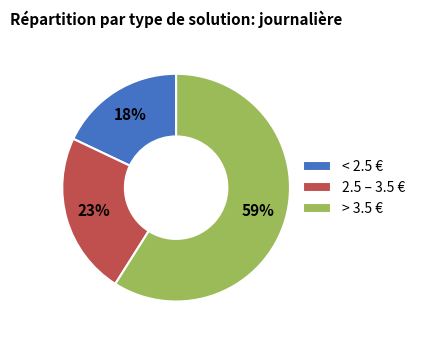

What is the smallest slice in the pie chart?

< 2.5 €